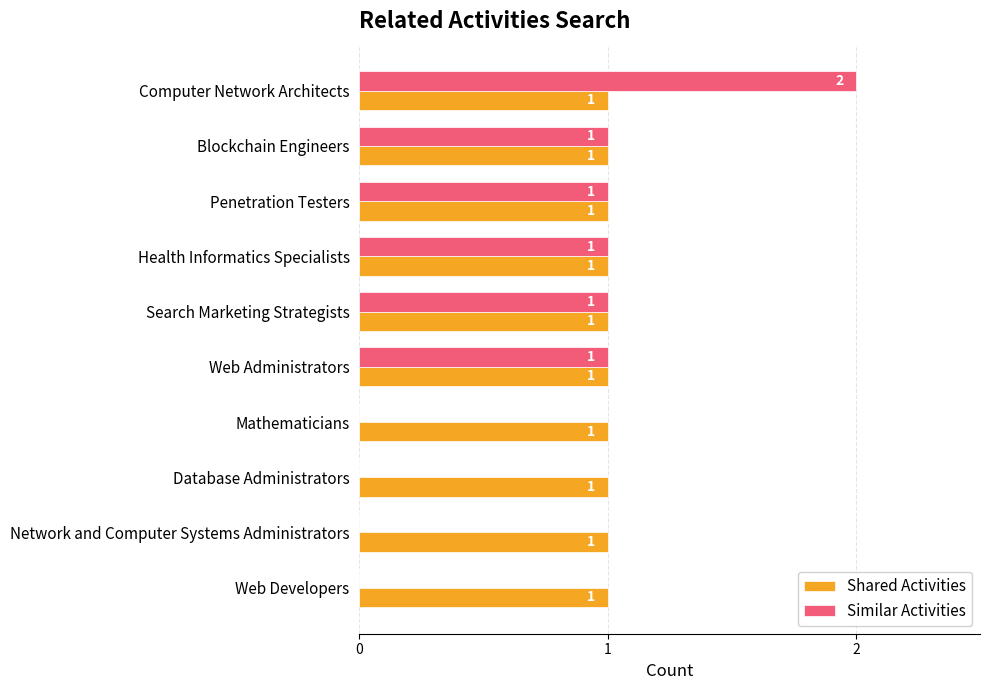

Between Penetration Testers and Database Administrators, which series saw the biggest shift?

Similar Activities